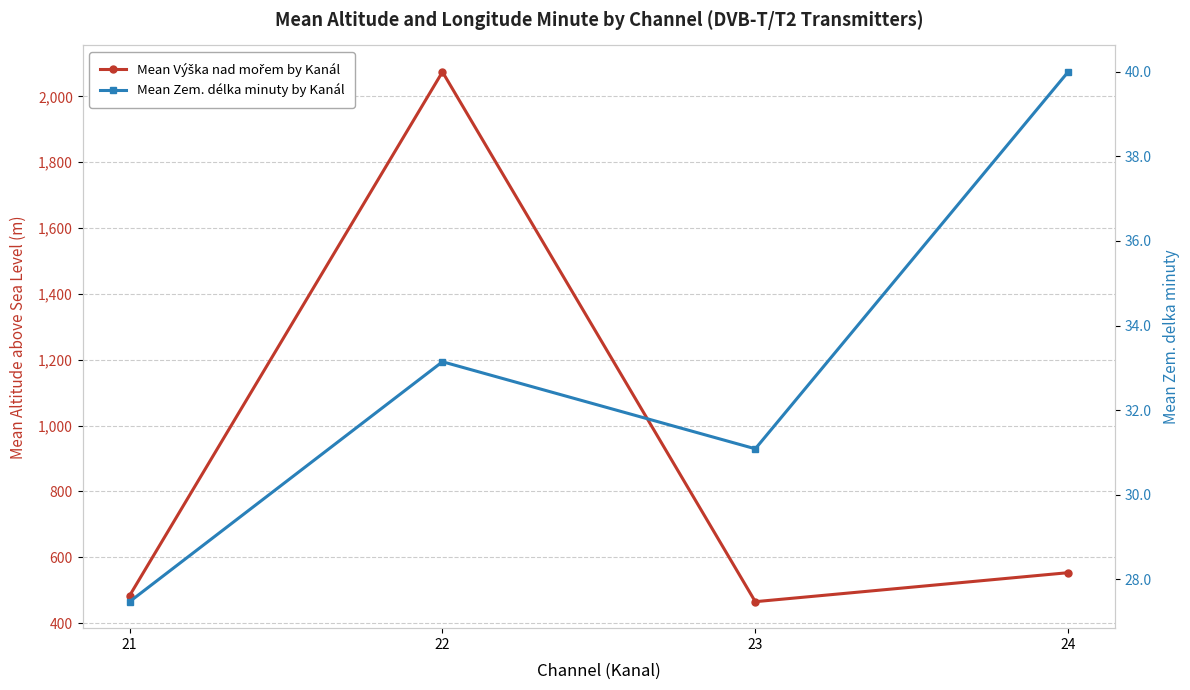

Is the value of Mean Zem. délka minuty by Kanál at 23 greater than the value of Mean Výška nad mořem by Kanál at 21?

No